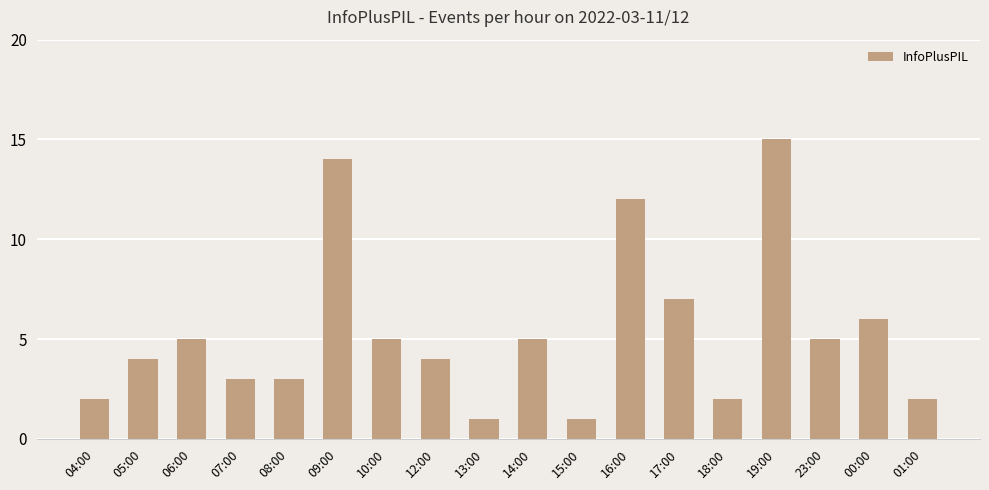

True or false: the data shows 3 at 18:00.

False